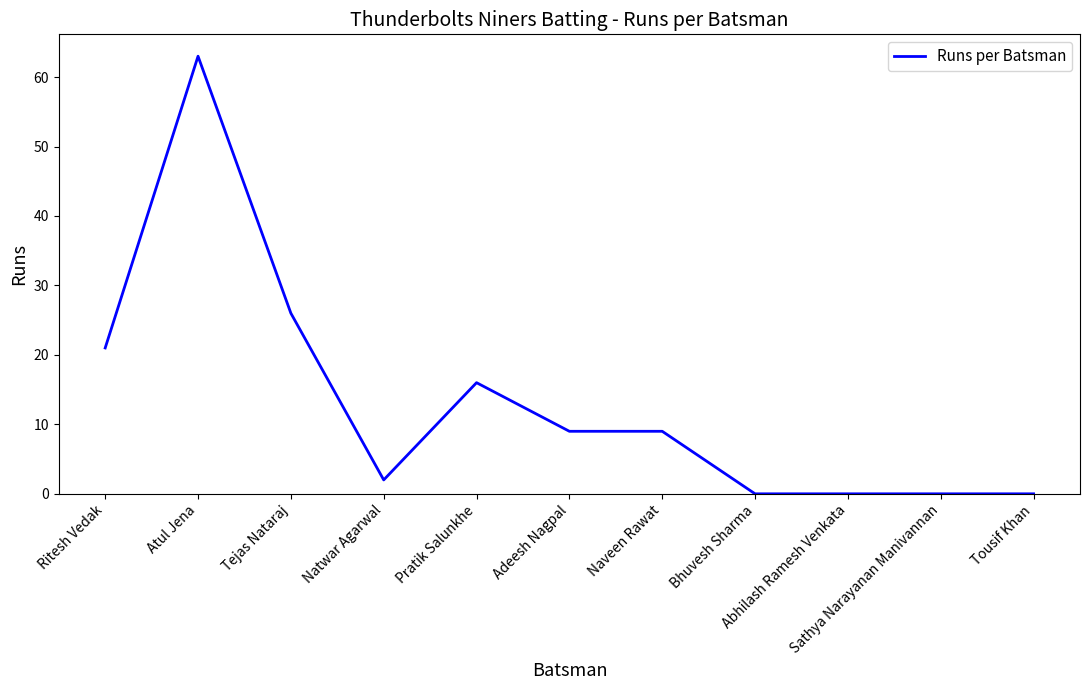

What is the difference between the maximum and minimum values?

63